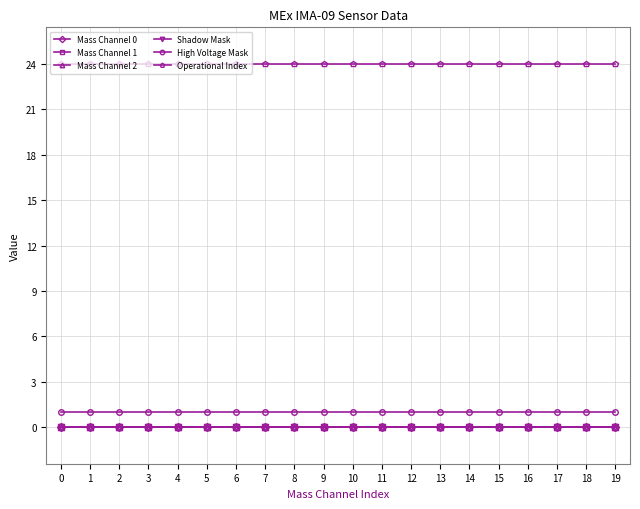

Does the chart have visible grid lines?

Yes